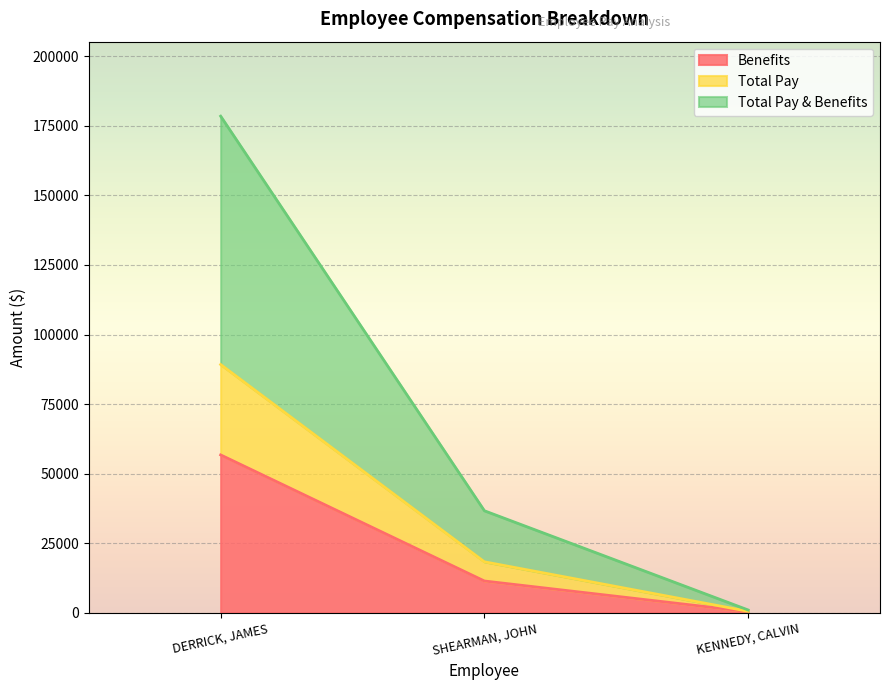

Count the number of data series in this chart.

3